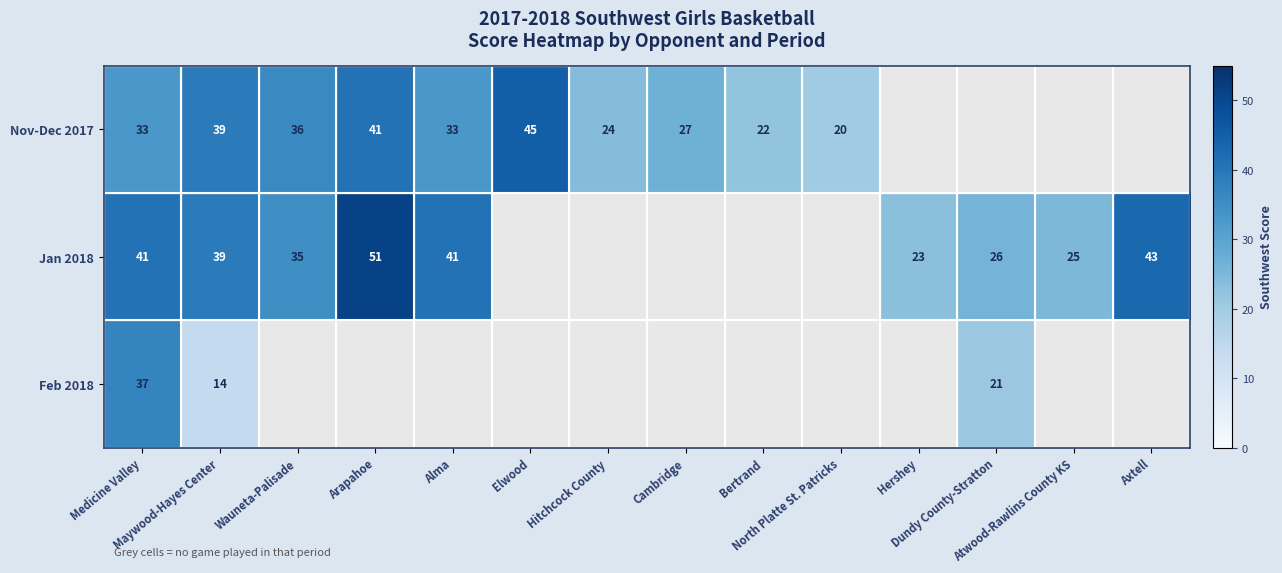

At which category is the sum across all series the highest?

Medicine Valley